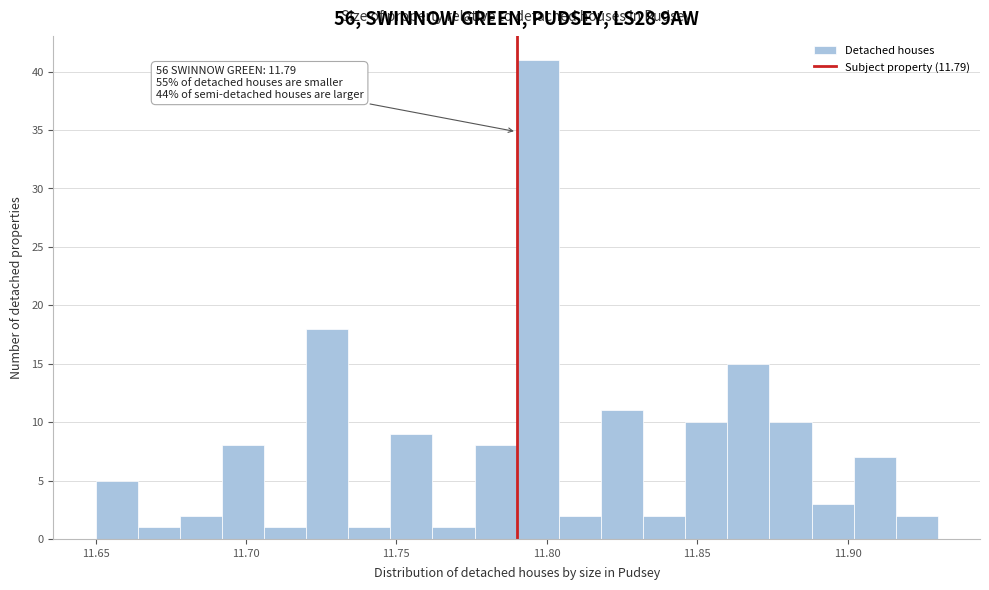

Around what value on the x-axis is the tallest bar? Give the approximate position of its centre, as read against the axis.

11.795